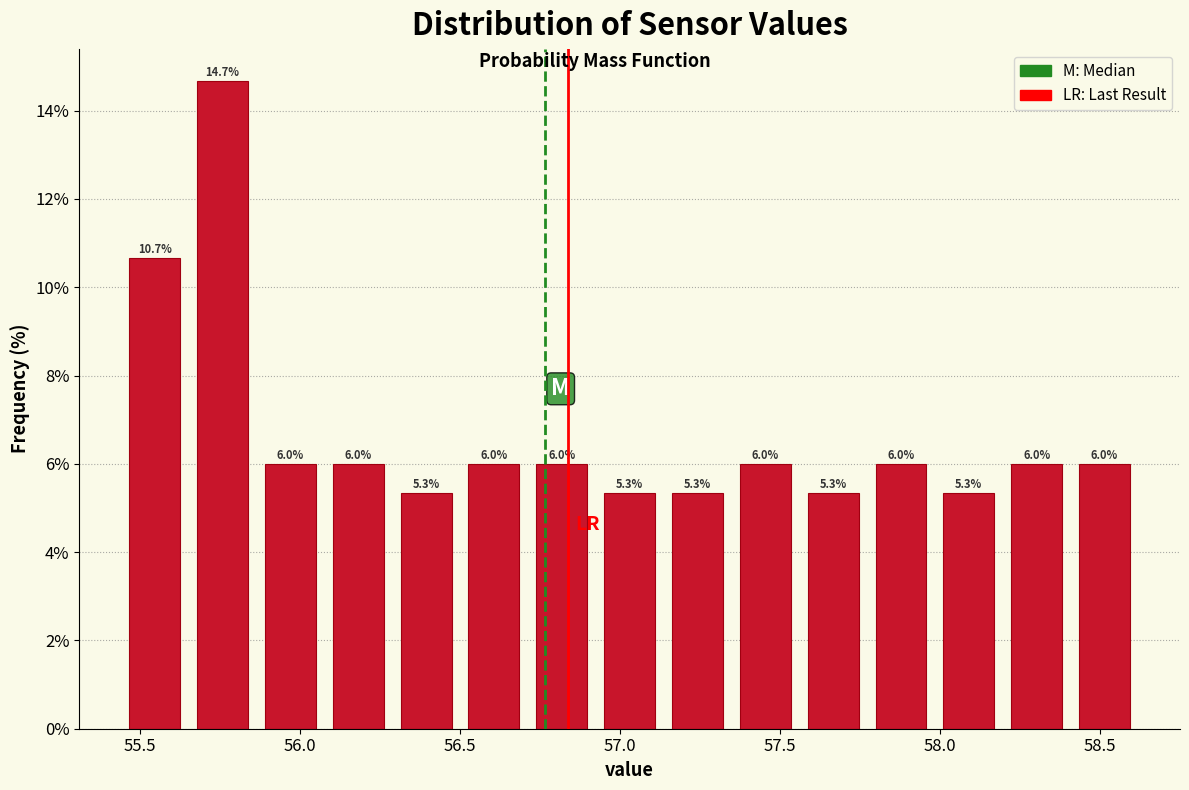

Reading left to right, transcribe this chart: for each bar, give the range it covers on the x-axis and its height. The bar edges are not printed on the chart, so give them approximately, as read against the axis.

55.45 to 55.65: 10.7
55.65 to 55.85: 14.7
55.85 to 56.10: 6.0
56.10 to 56.30: 6.0
56.30 to 56.50: 5.3
56.50 to 56.70: 6.0
56.70 to 56.90: 6.0
56.90 to 57.15: 5.3
57.15 to 57.35: 5.3
57.35 to 57.55: 6.0
57.55 to 57.75: 5.3
57.75 to 58.00: 6.0
58.00 to 58.20: 5.3
58.20 to 58.40: 6.0
58.40 to 58.60: 6.0